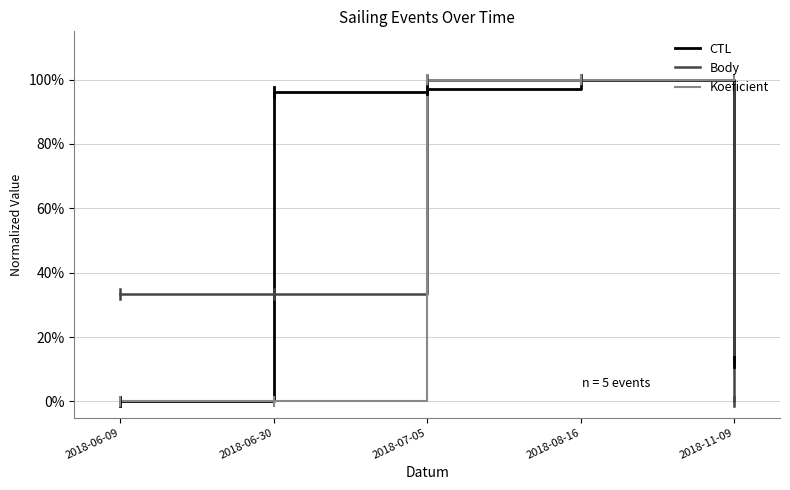

Does the chart have visible grid lines?

Yes